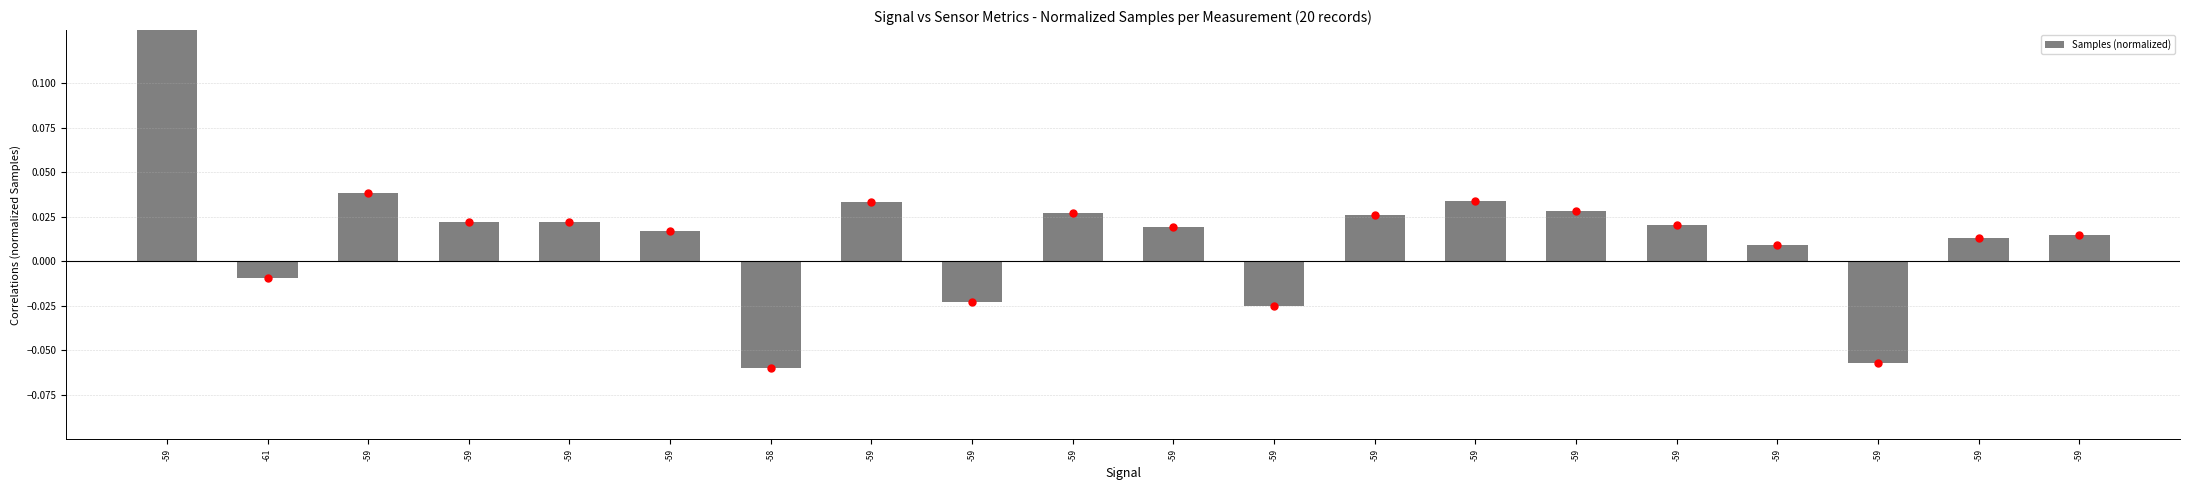

Which has a higher value, -59 or -59?

-59